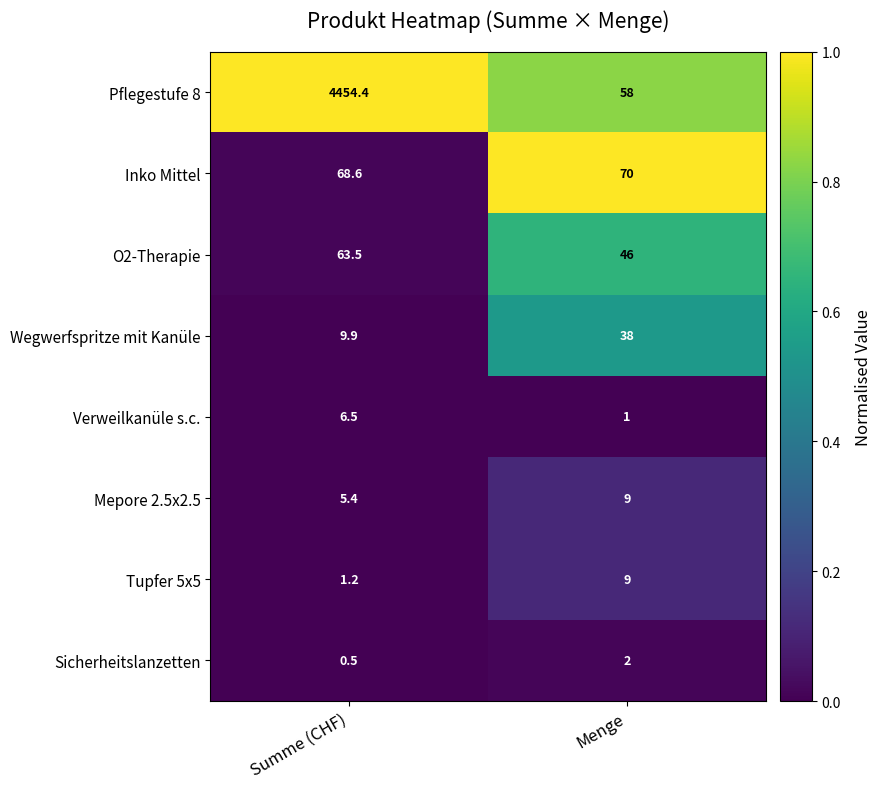

Is it true that O2-Therapie equals 63.5 at Summe (CHF)?

True